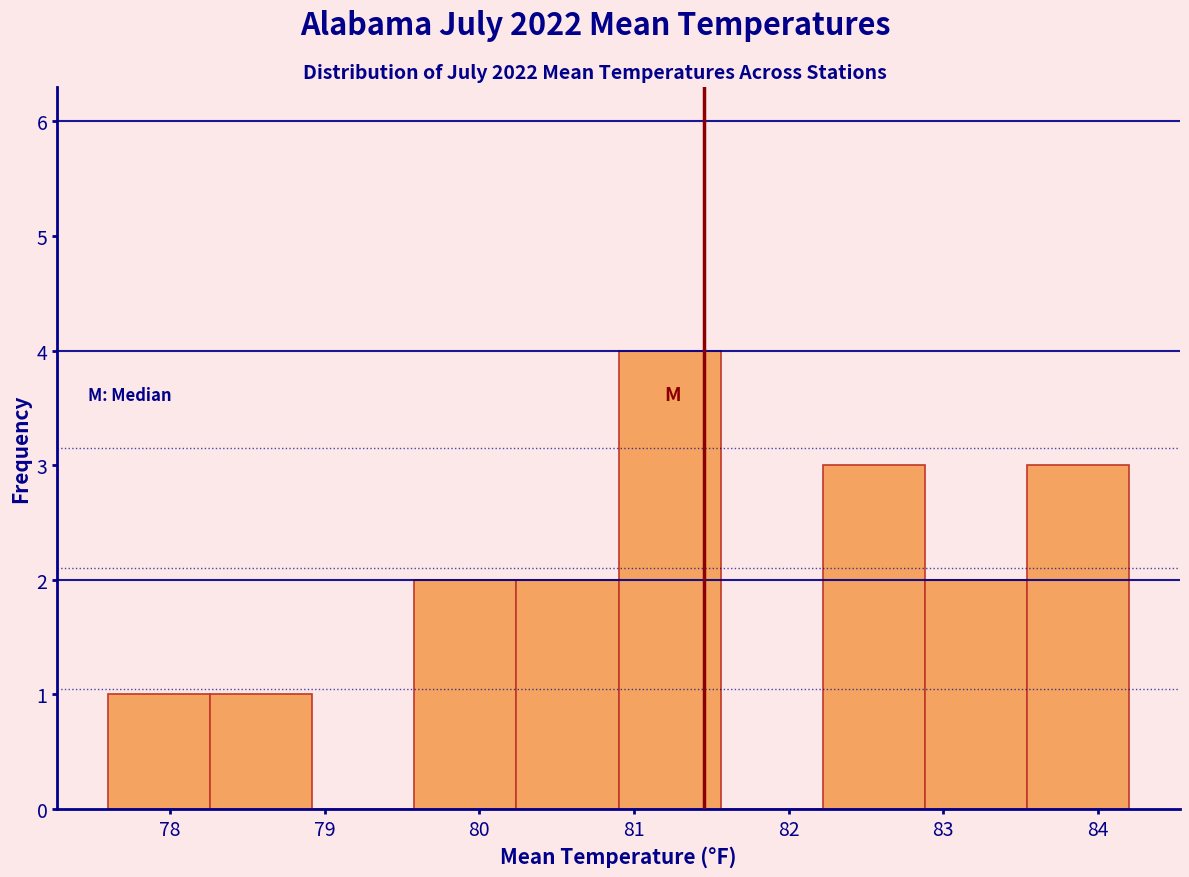

Reading left to right, transcribe this chart: for each bar, give the range it covers on the x-axis and its height. Neither the bar edges nor the heights are printed on the chart, so give them approximately, as read against the axes.

77.60 to 78.26: 1
78.26 to 78.92: 1
78.92 to 79.58: 0
79.58 to 80.24: 2
80.24 to 80.90: 2
80.90 to 81.56: 4
81.56 to 82.22: 0
82.22 to 82.88: 3
82.88 to 83.54: 2
83.54 to 84.20: 3